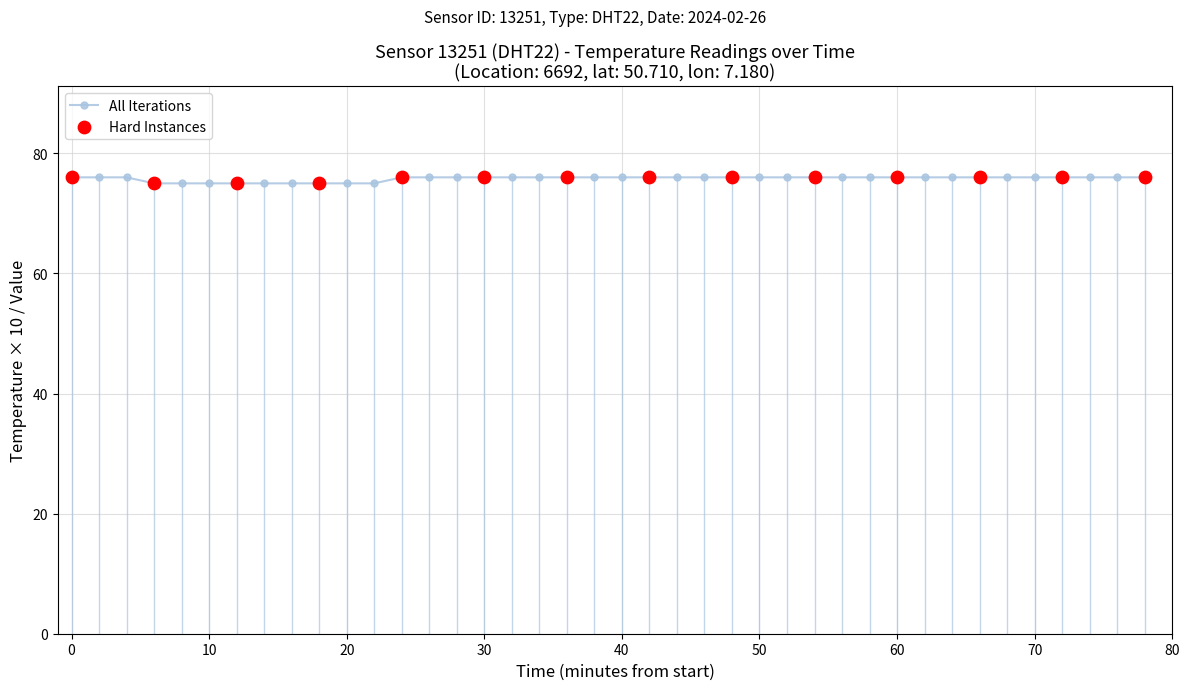

What is the smallest value displayed?

75